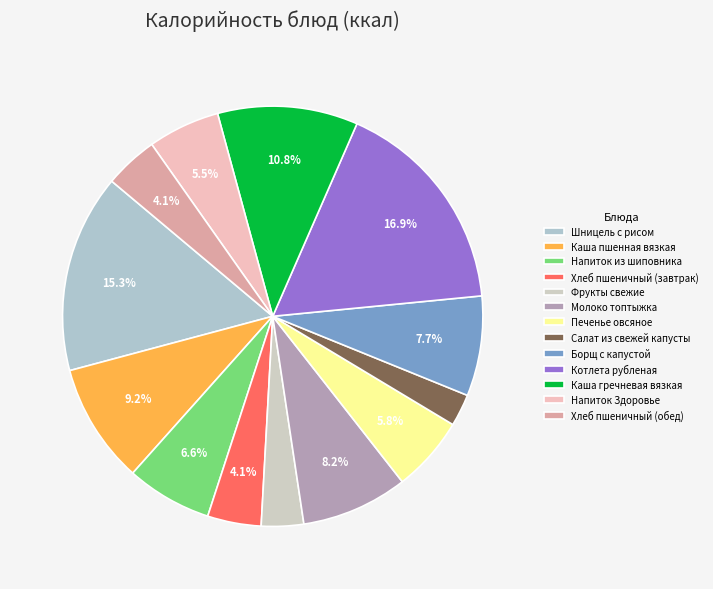

To the nearest percent, what percentage of the pie is Напиток Здоровье?

6%